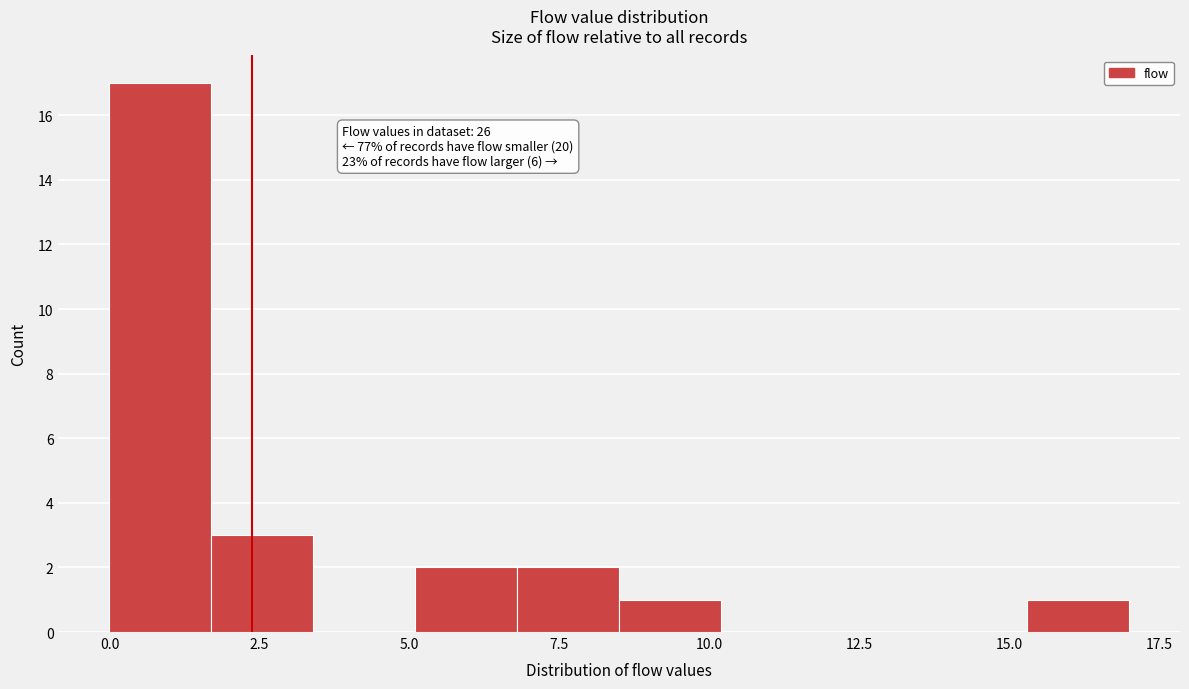

Around what value on the x-axis is the tallest bar? Give the approximate position of its centre, as read against the axis.

1.0